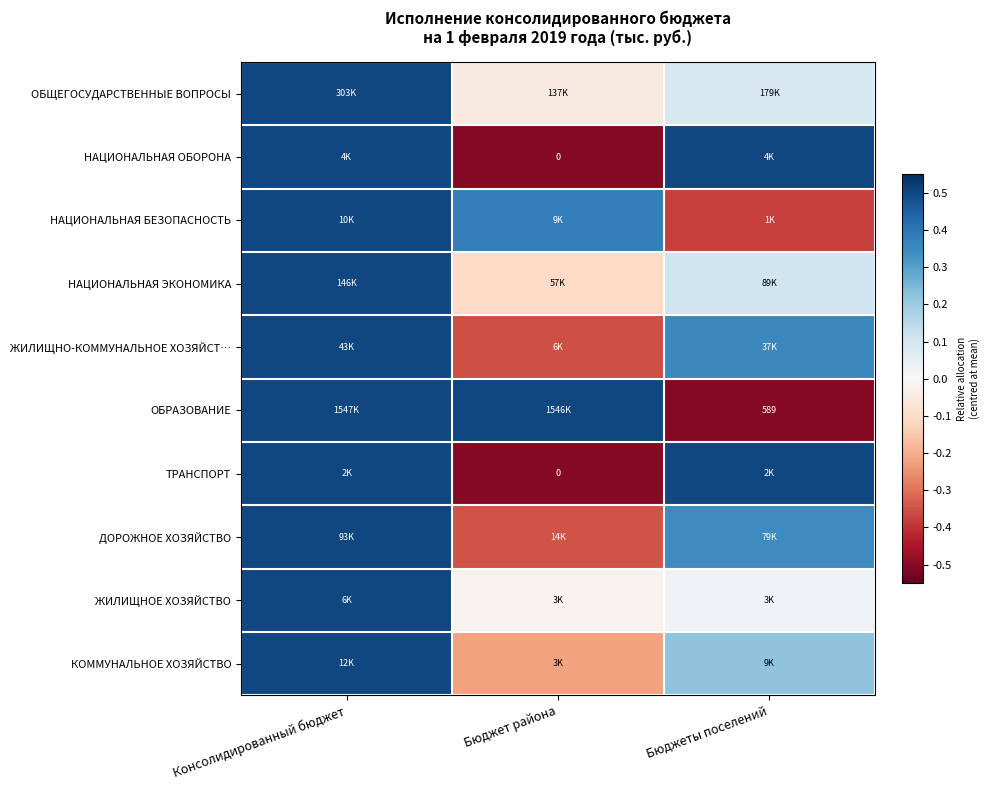

How many series are shown in this chart?

10